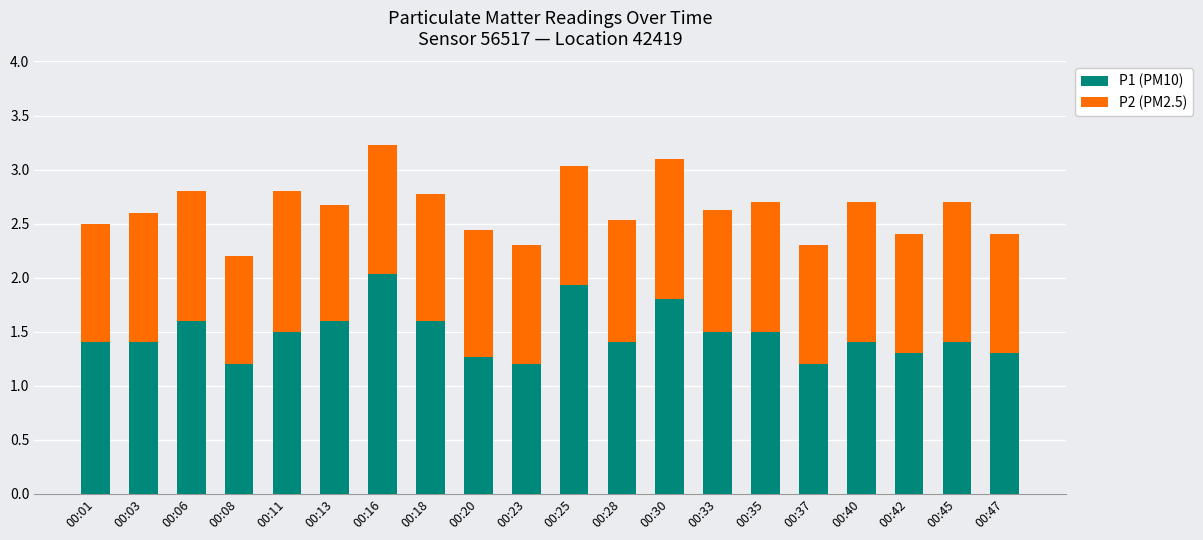

At which category is the sum across all series the highest?

00:16